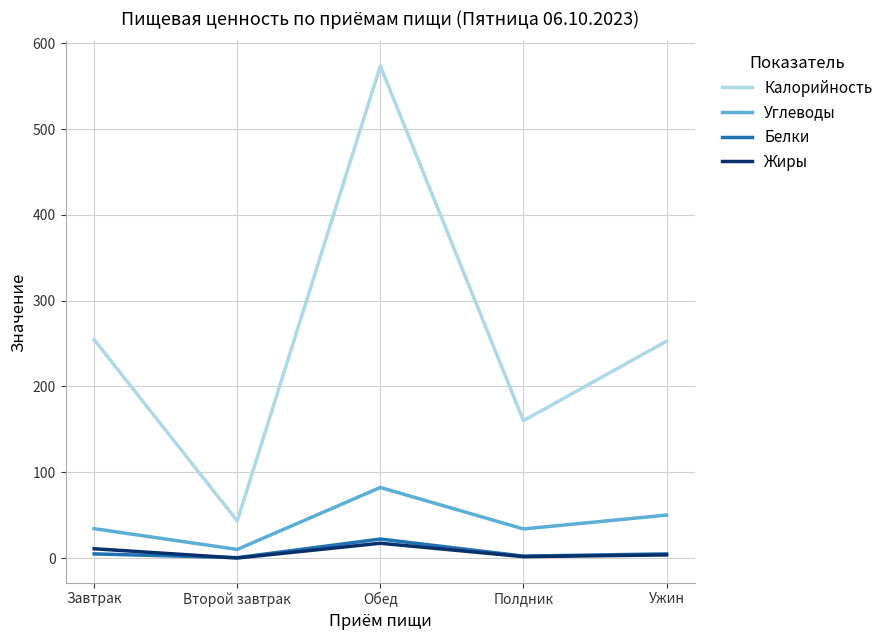

Which series changed the most between Второй завтрак and Ужин?

Калорийность